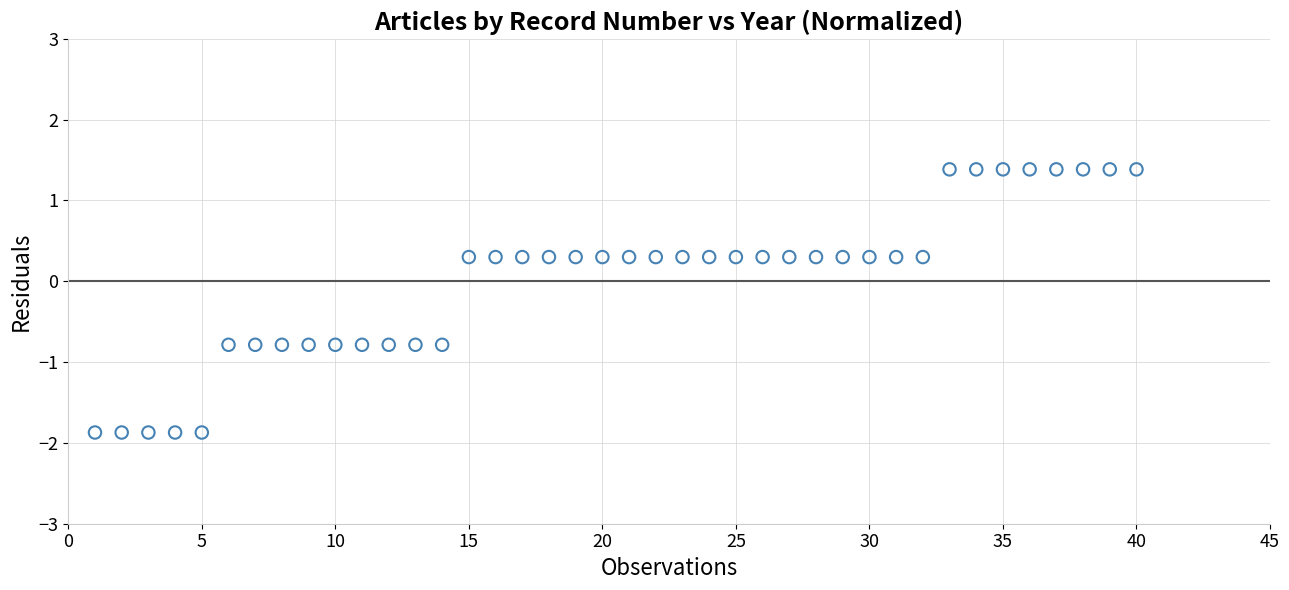

What is the range of Y values (max minus min)?

3.3